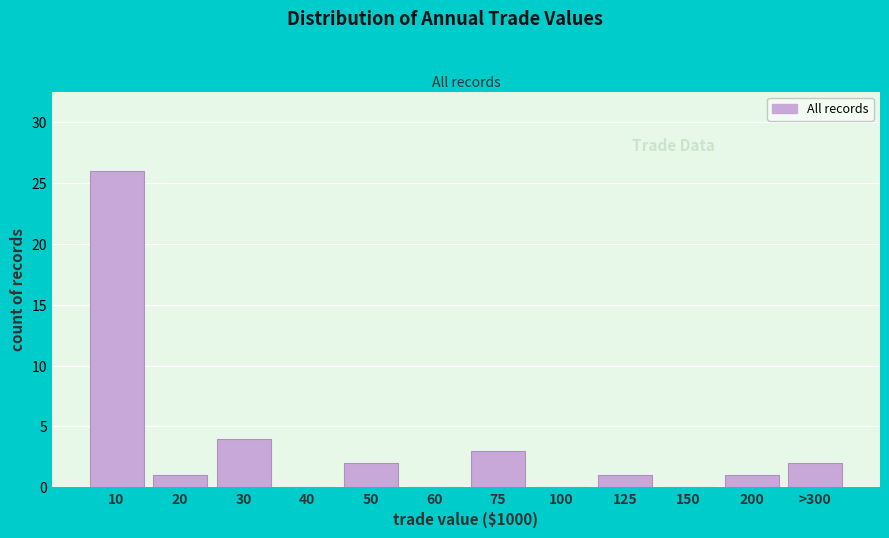

Reading left to right, extract all data points from this chart.

10=26	20=1	30=4	40=0	50=2	60=0	75=3	100=0	125=1	150=0	200=1	>300=2